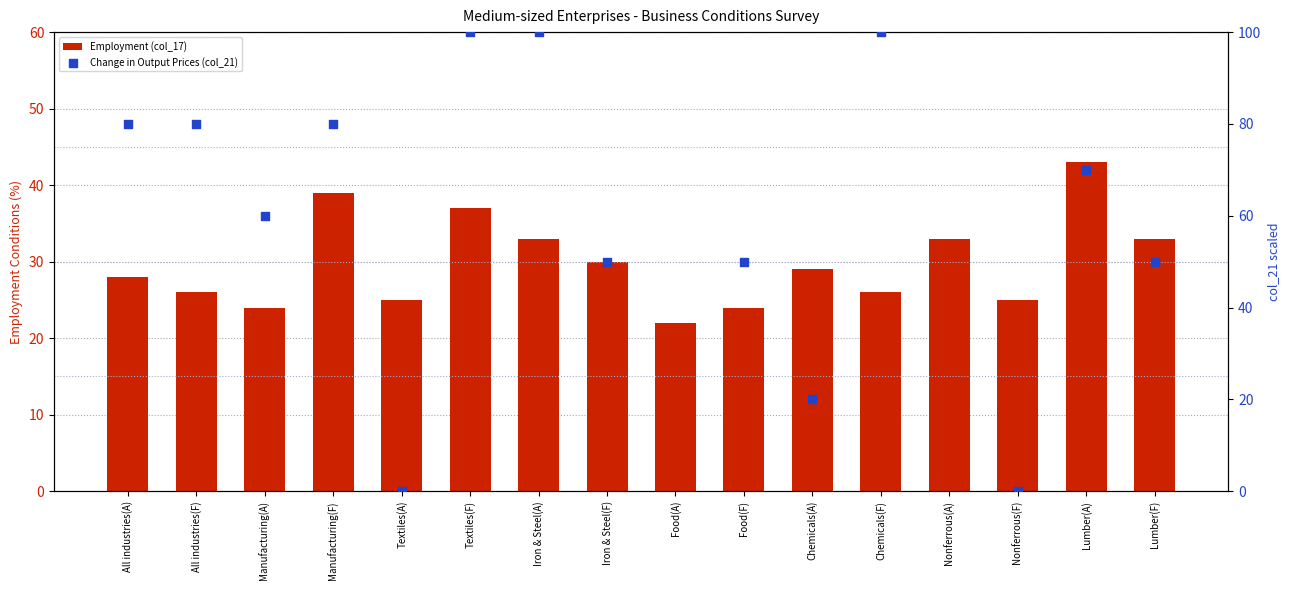

Which series has the largest total across all categories?

Change in Output Prices (col_21)